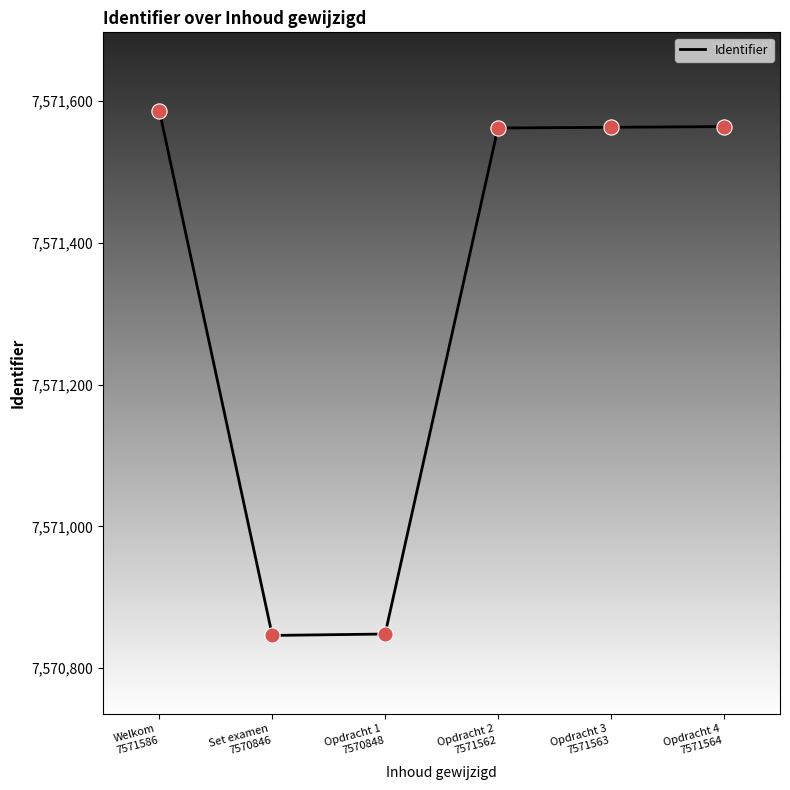

Between Set examen
7570846 and Opdracht 4
7571564, which is larger?

Opdracht 4
7571564